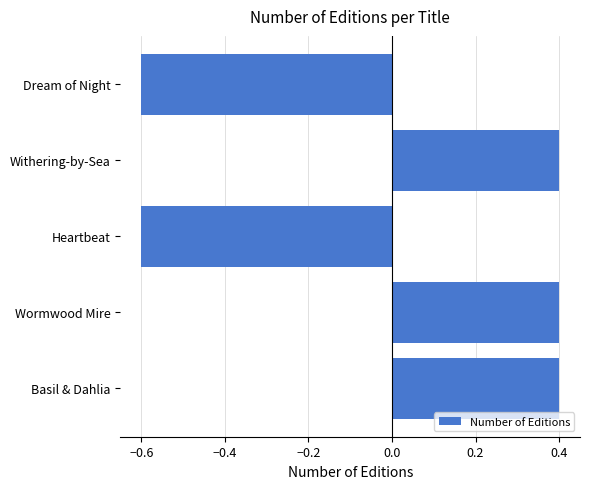

Is it true that the value at Heartbeat is -0.4?

False